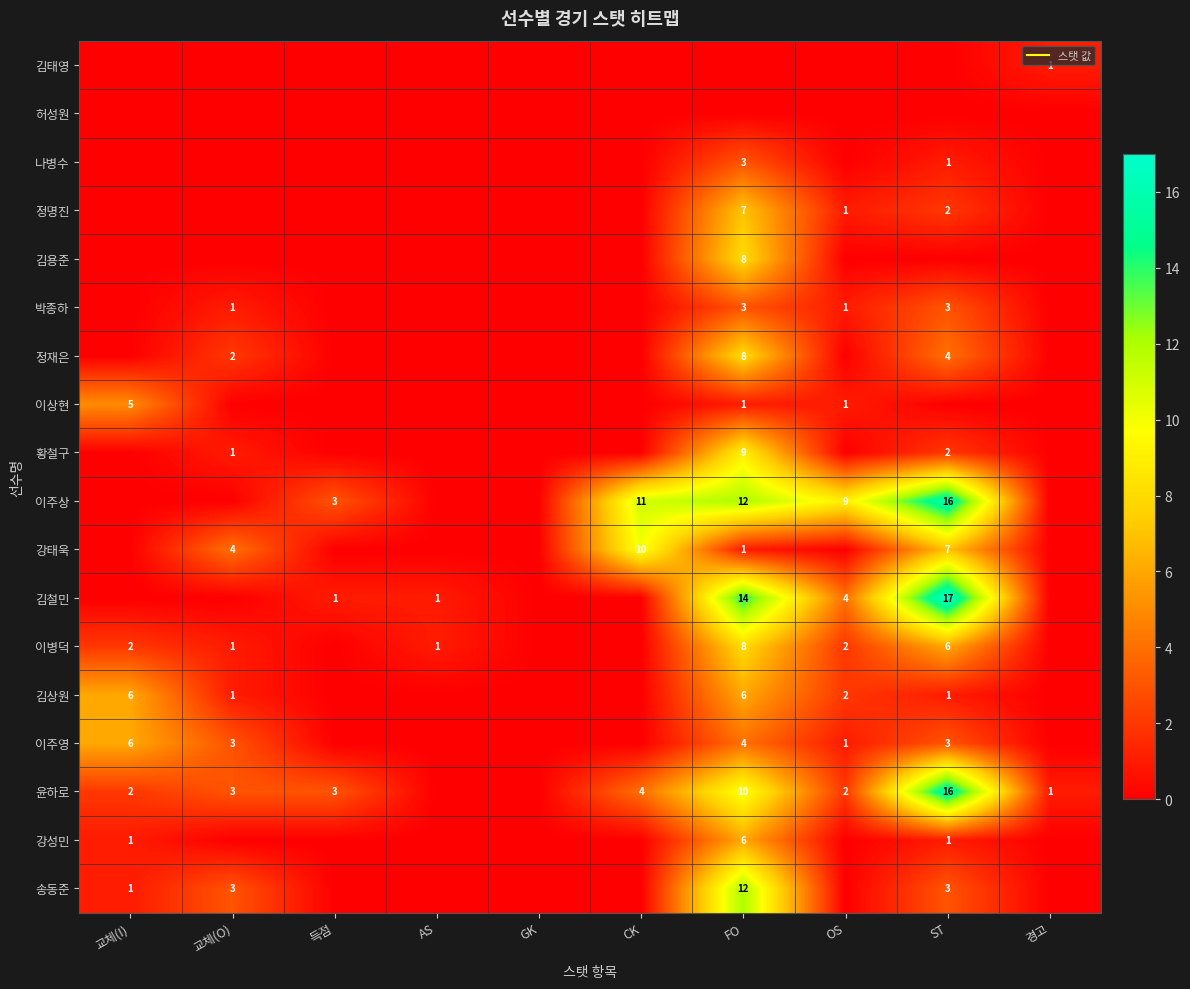

The 정재은 series shows 4 at 경고. True or false?

False